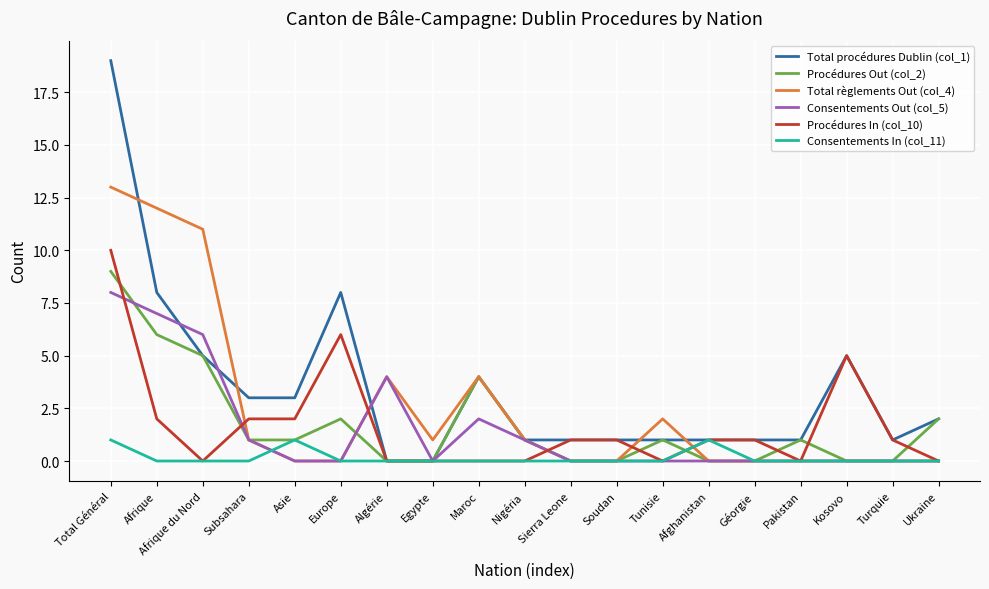

Which series has the widest spread of values?

Total procédures Dublin (col_1)